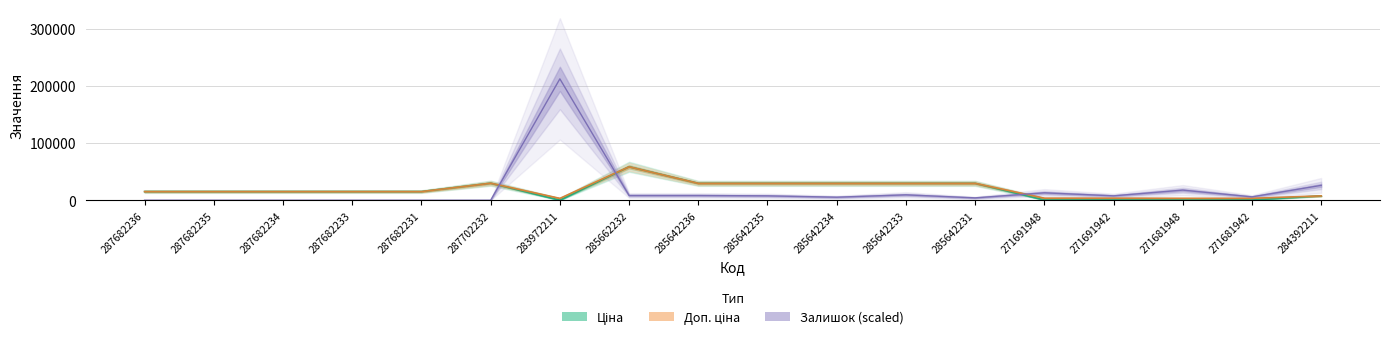

True or false: Ціна and Залишок intersect in this chart.

True